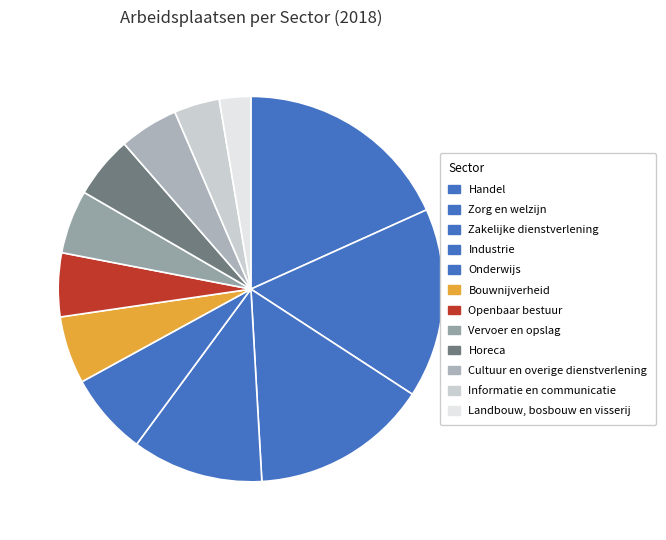

Is it true that Horeca is 1% of the pie?

False